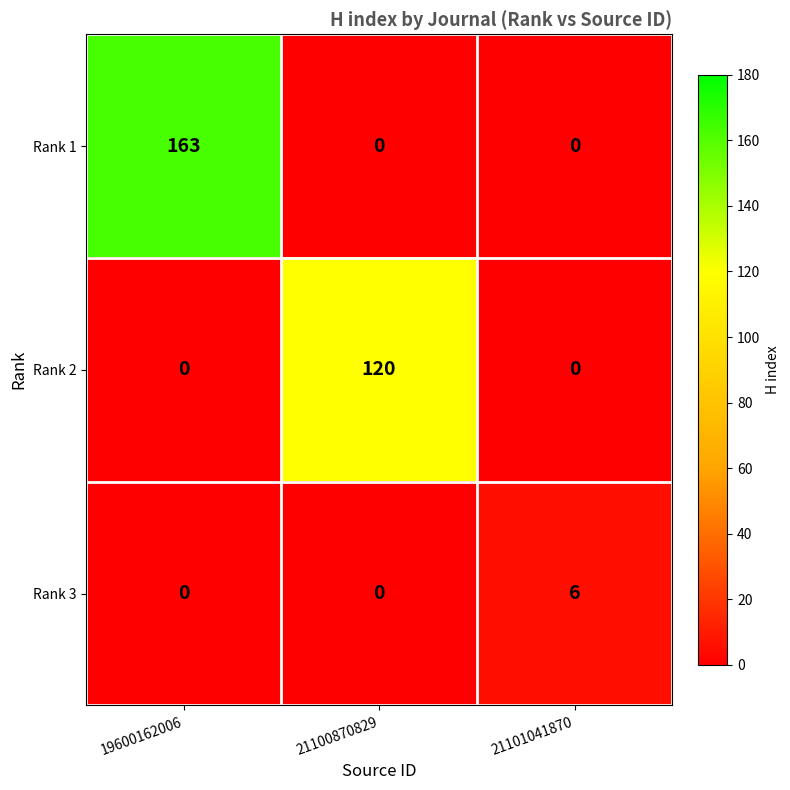

At which category does the chart reach its peak across all series?

19600162006